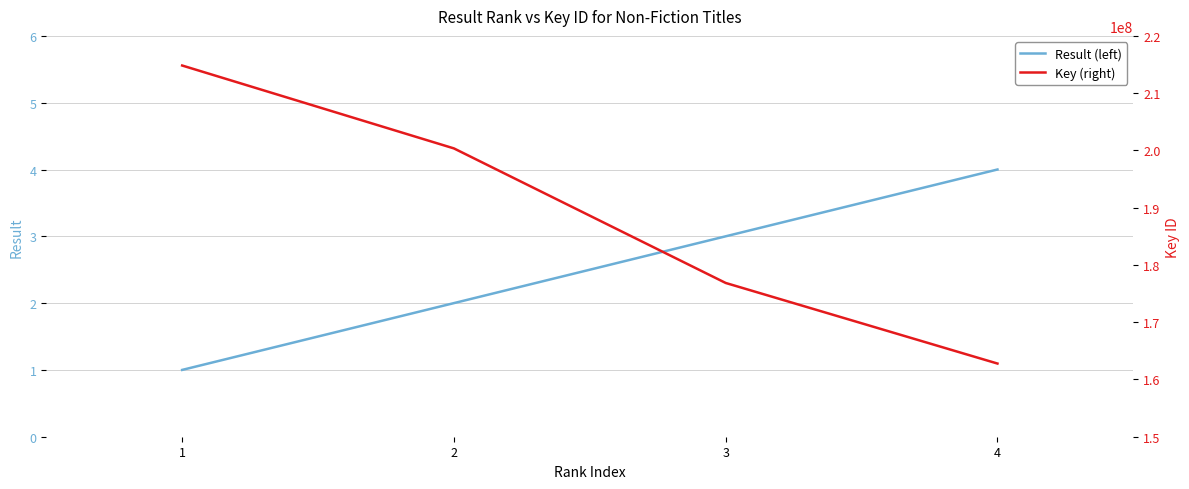

Which series has the largest total across all categories?

Key (right)